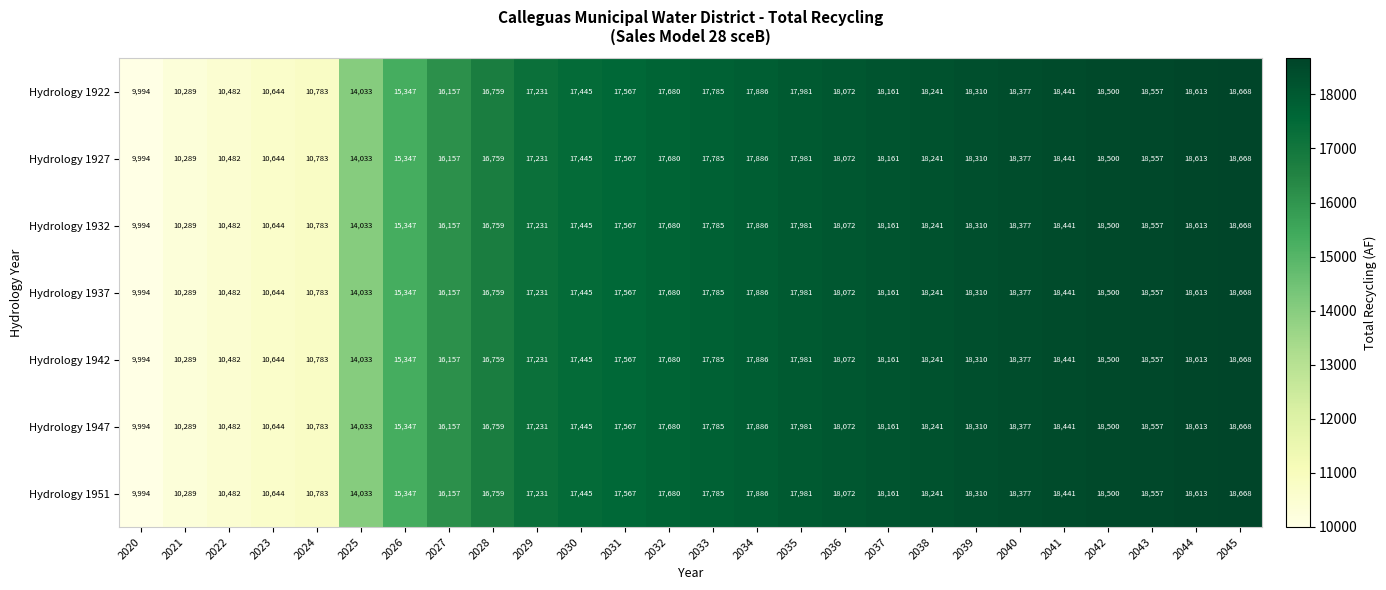

Read the Hydrology 1937 value at 2023, to the nearest 100.

10600